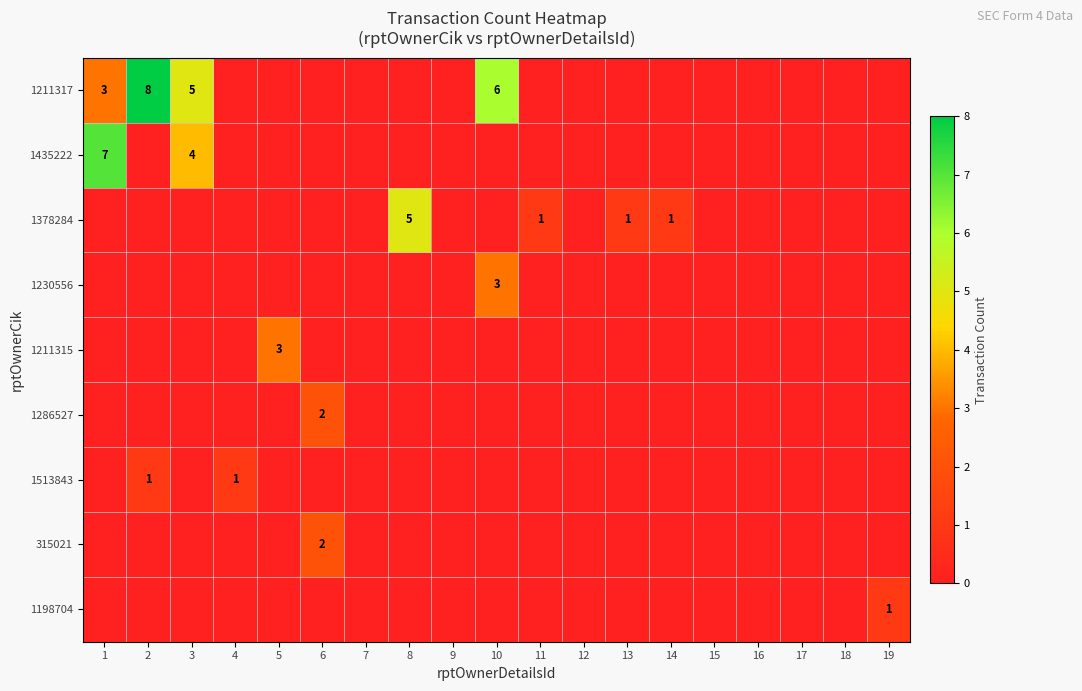

The value of 1435222 at 18 is 0. True or false?

True